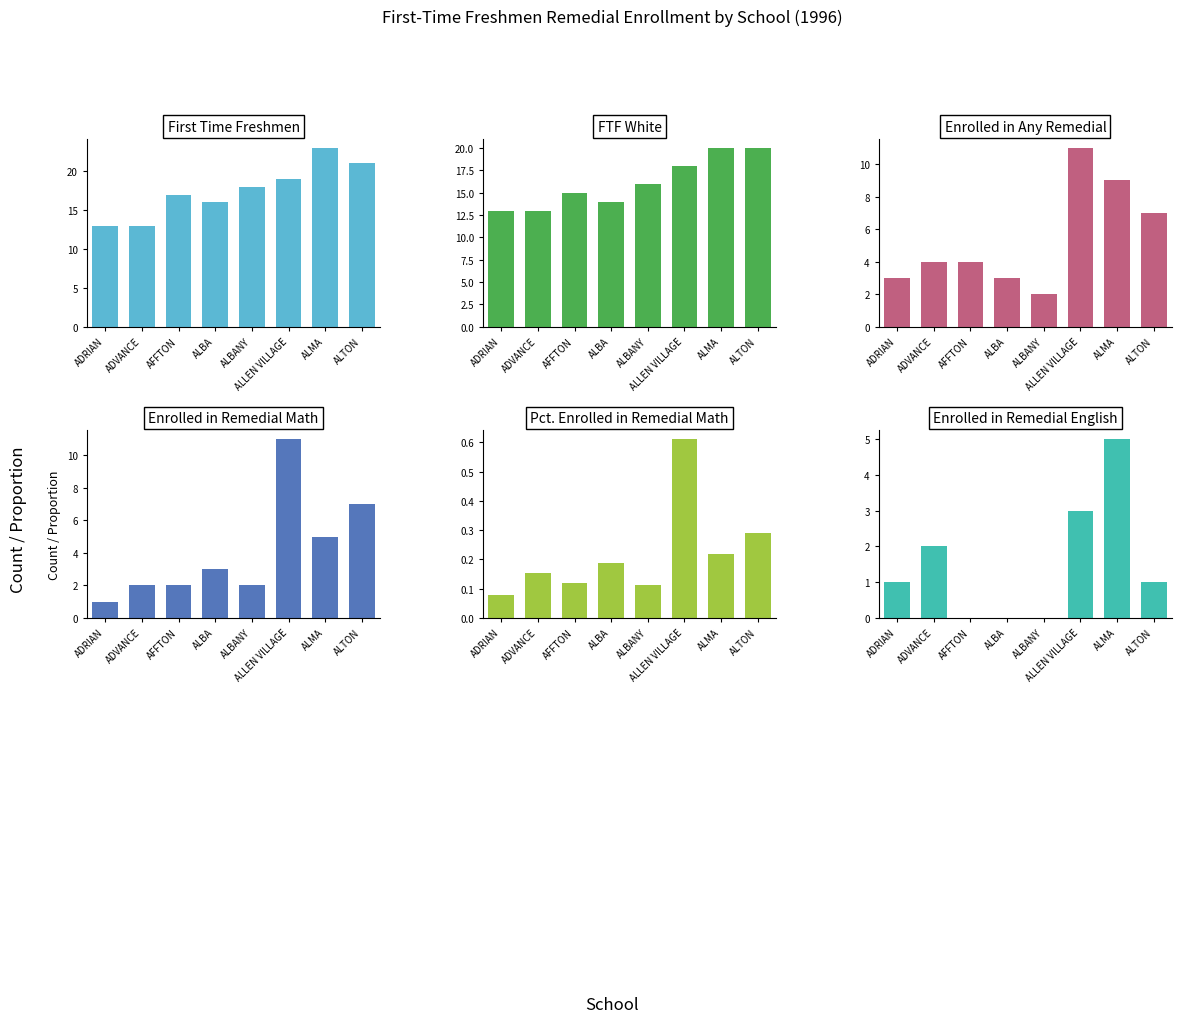

The value of Enrolled in Remedial English at ADRIAN is 0.7. True or false?

False